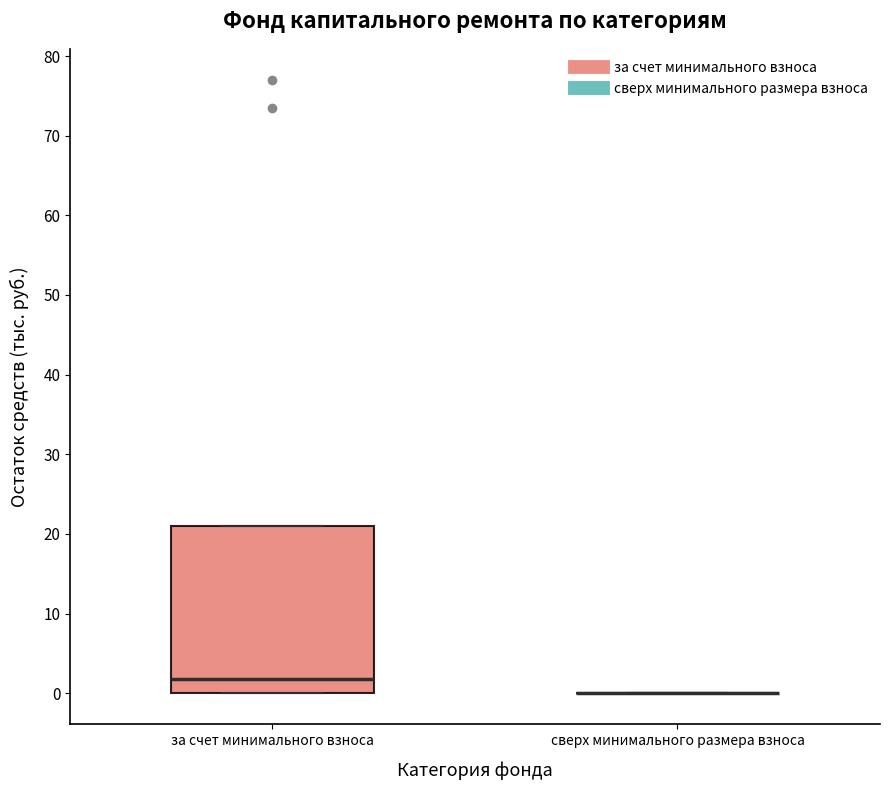

Reading left to right, read every box against the y-axis: the position of its median line, the range the box covers, and the ends of its whiskers. The values are not printed on the chart, so give them approximately, as read against the axis.

за счет минимального взноса: median 2, box 0 to 21, whiskers 0 to 21
сверх минимального размера взноса: box collapsed to a line at 0, whiskers 0 to 0